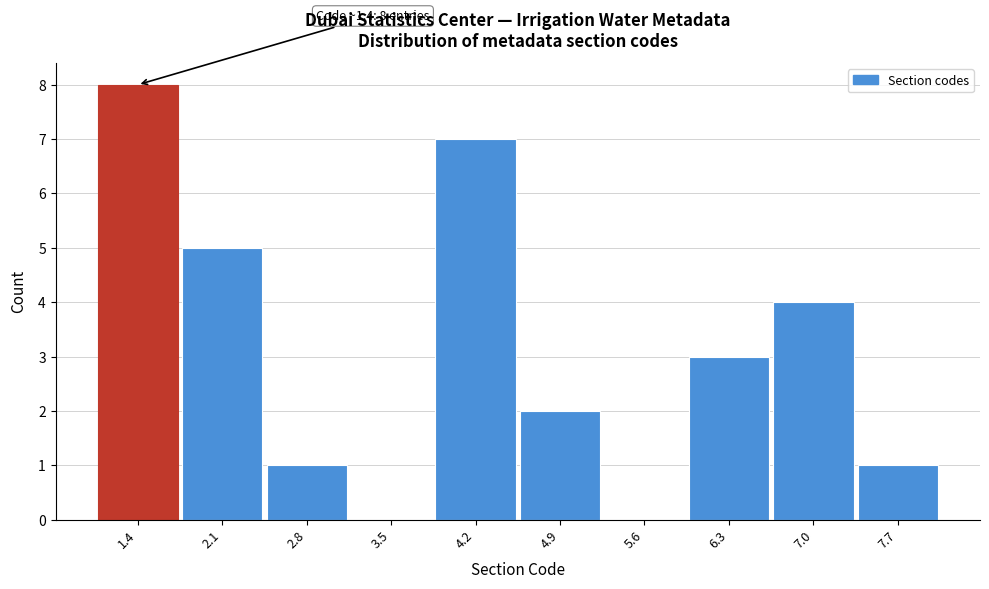

Which range on the x-axis has the tallest bar?

1.00 to 1.71